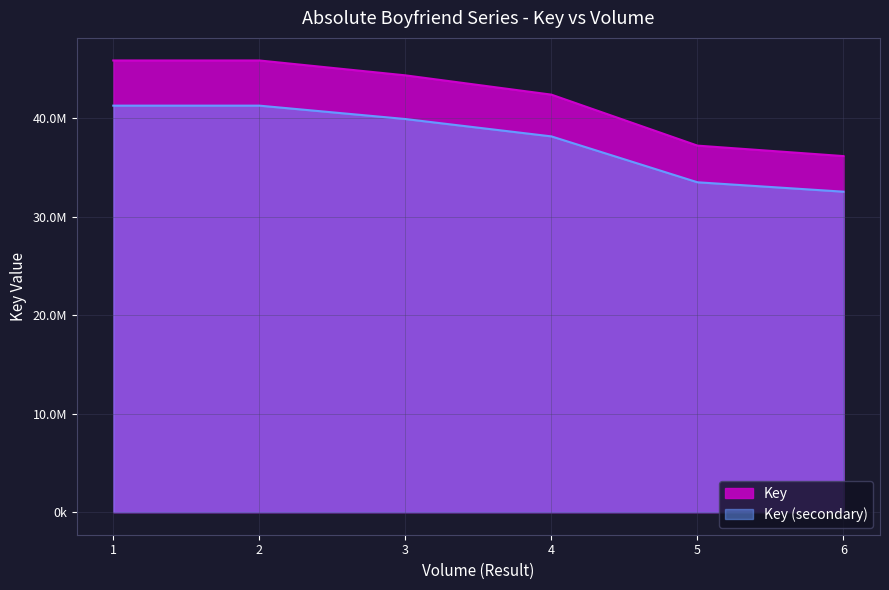

Rank the categories by value from lowest to highest.

6, 5, 4, 3, 2, 1